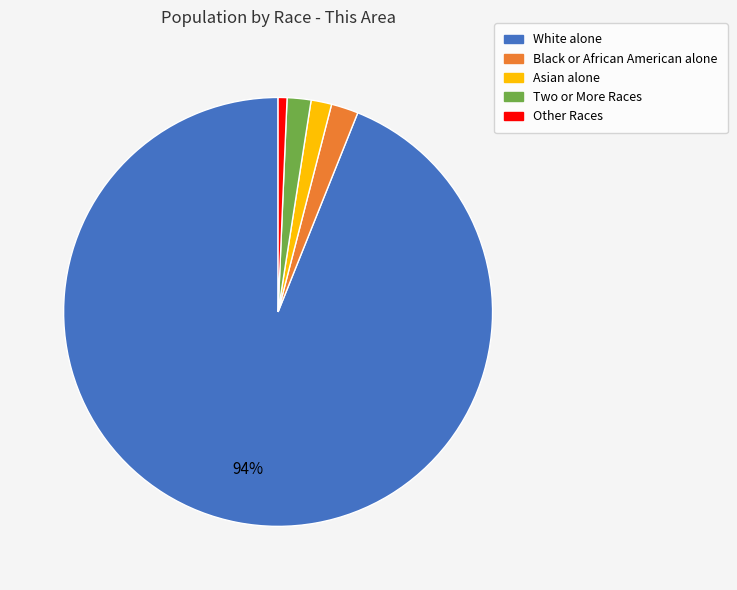

Which has a higher value, Other Races or White alone?

White alone